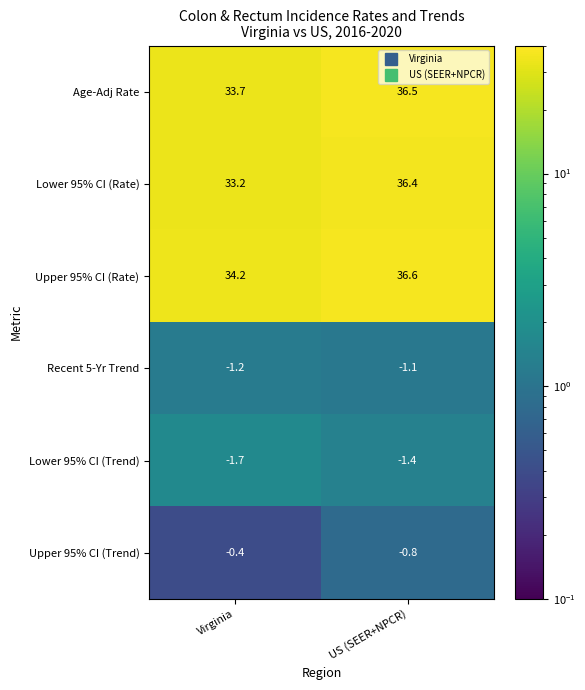

What is the smallest value displayed?

-1.7